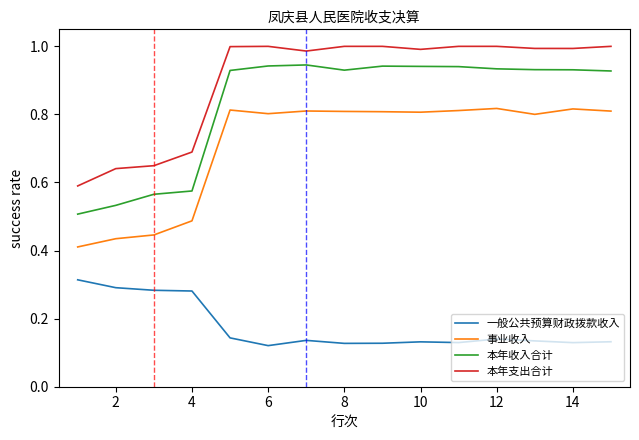

Does the chart display data point markers on the line(s)?

No